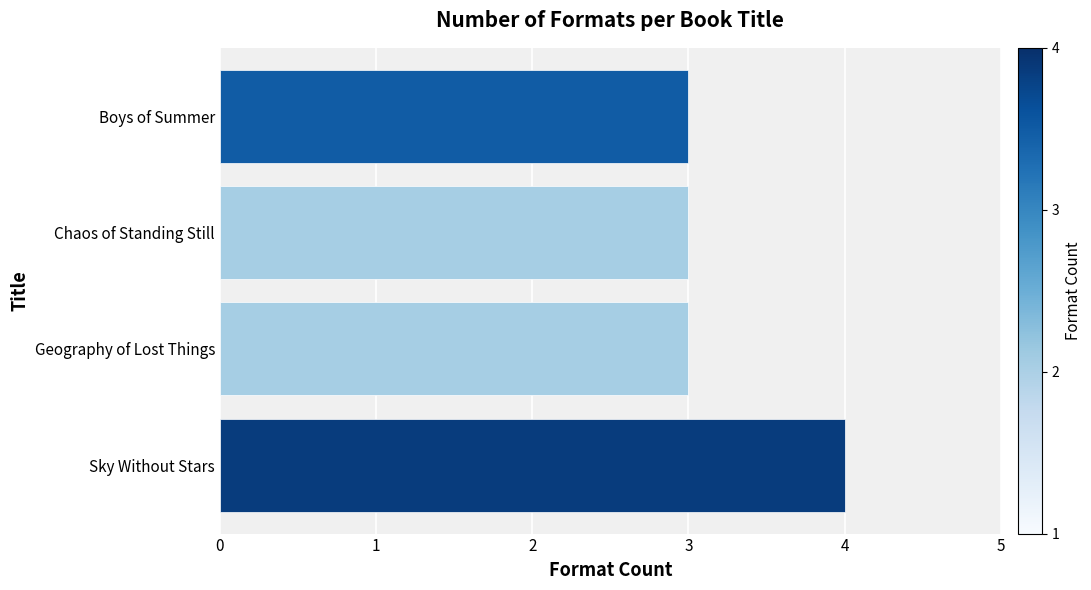

Reading bottom to top, list all the values displayed in this chart.

4	3	3	3